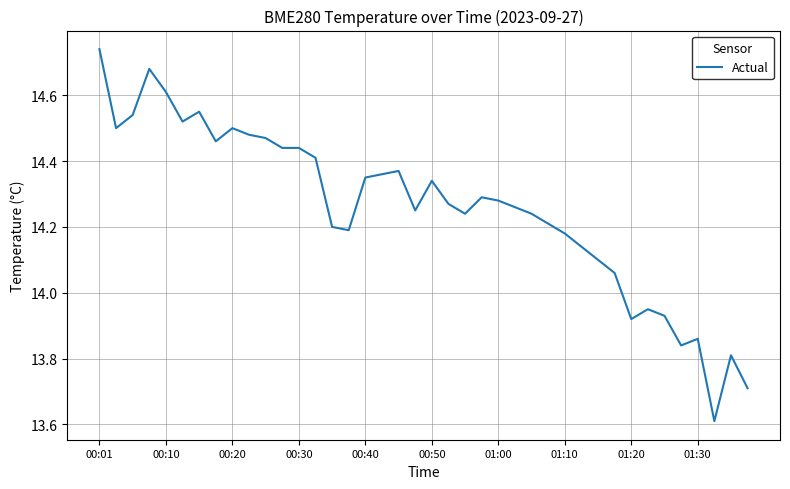

What is the smallest value displayed?

13.6